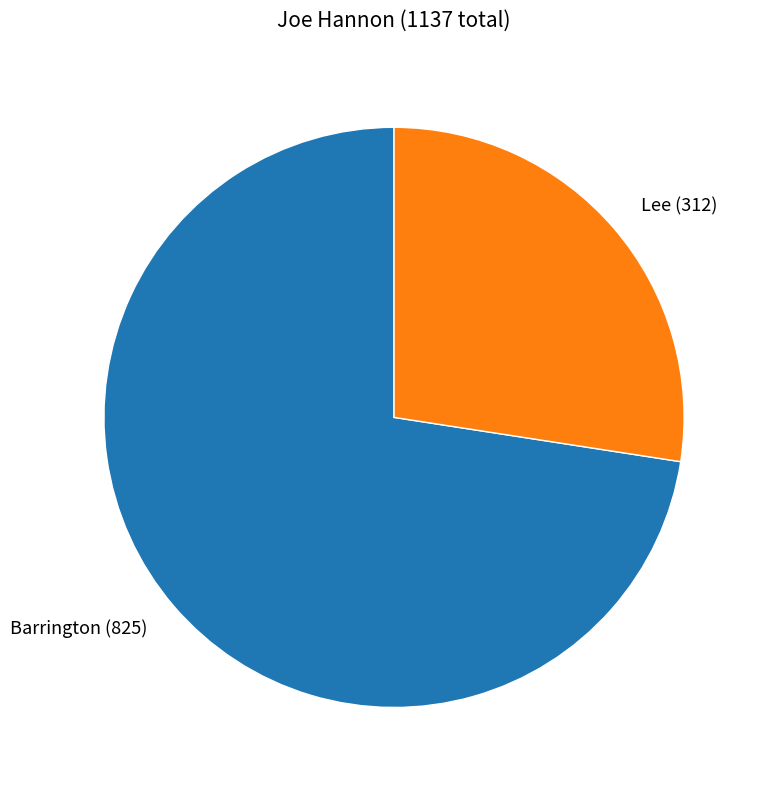

True or false: Lee accounts for 27% of the total.

True